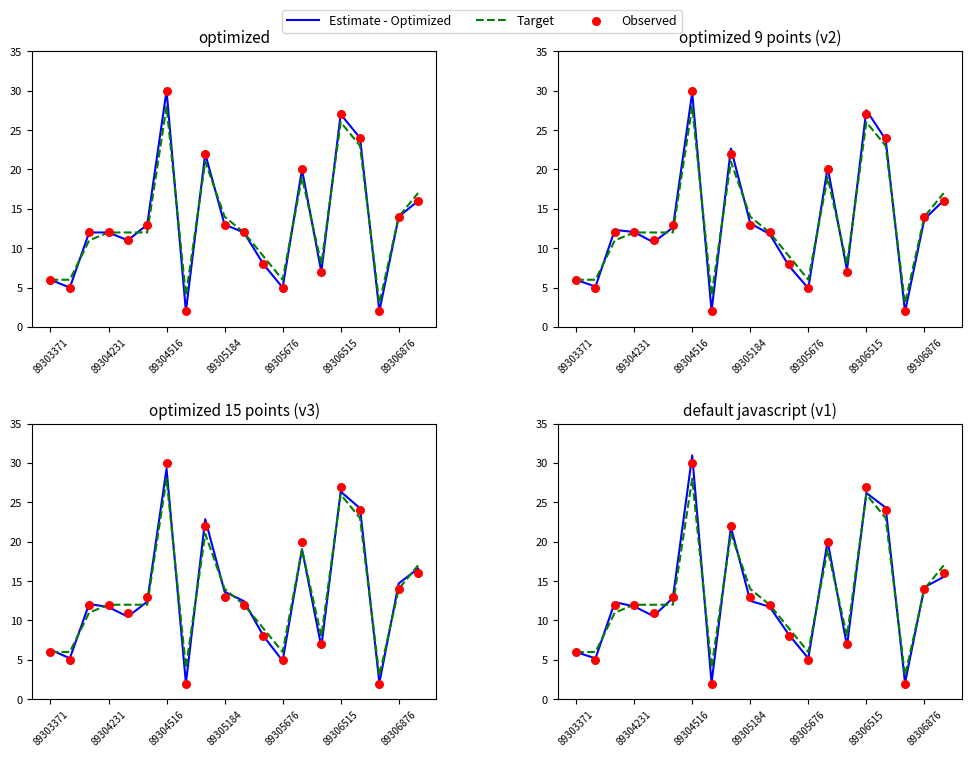

Is the value of Target at 16 greater than the value of Estimate - Optimized at 89305676?

Yes